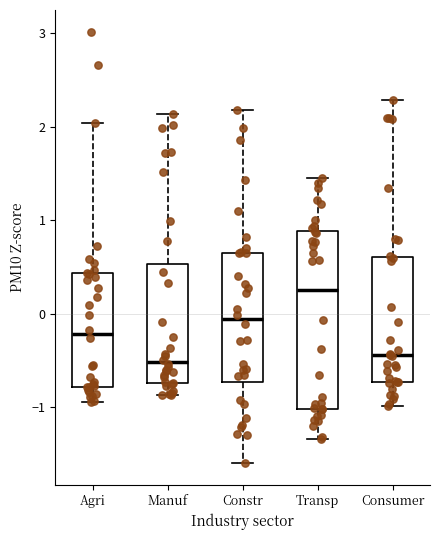

Reading left to right, read every box against the y-axis: the position of its median line, the range the box covers, and the ends of its whiskers. The values are not printed on the chart, so give them approximately, as read against the axis.

Agri: median -0.2, box -0.8 to 0.4, whiskers -0.9 to 2.0
Manuf: median -0.5, box -0.7 to 0.5, whiskers -0.9 to 2.1
Constr: median -0.1, box -0.7 to 0.7, whiskers -1.6 to 2.2
Transp: median 0.3, box -1.0 to 0.9, whiskers -1.3 to 1.5
Consumer: median -0.4, box -0.7 to 0.6, whiskers -1.0 to 2.3